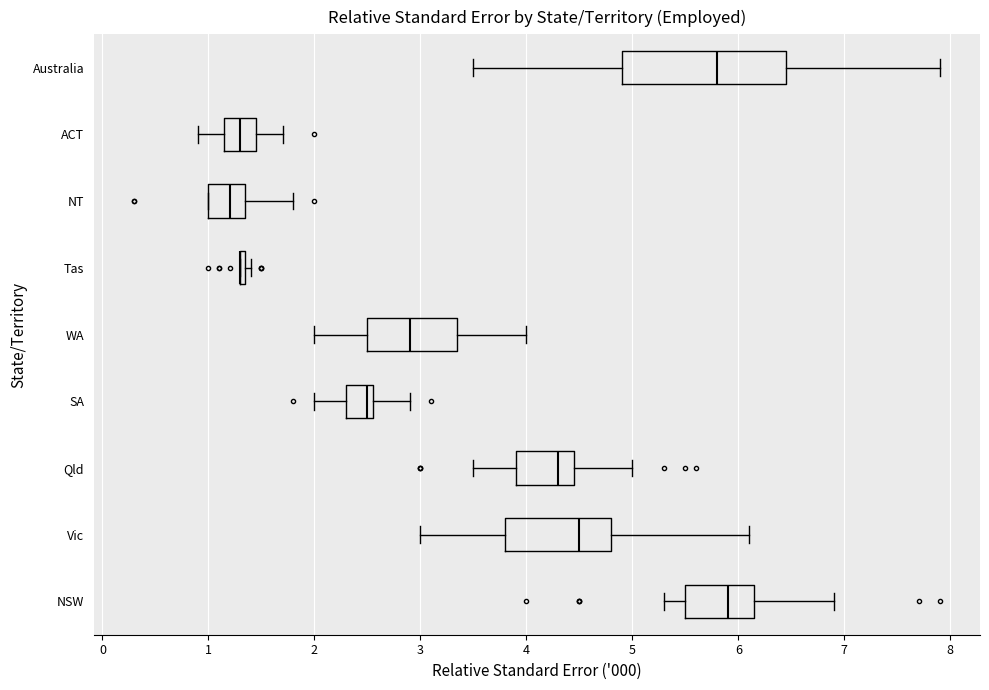

Where does the right whisker of the box for SA end on the x-axis? The values are not printed on the chart, so give them approximately, as read against the axis.

2.9